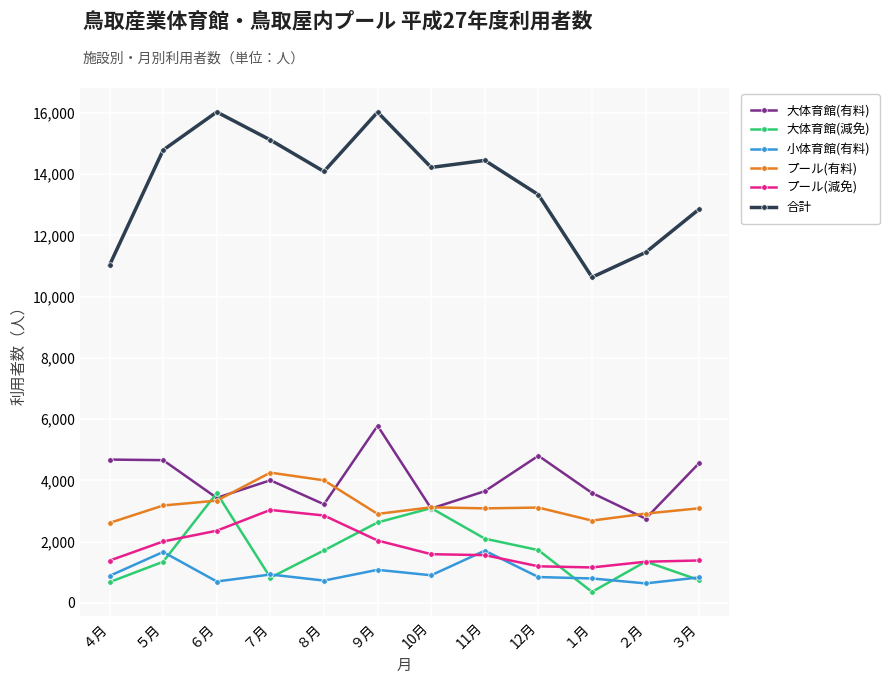

What value does the 合計 series have at 11月, to the nearest 100?

14400